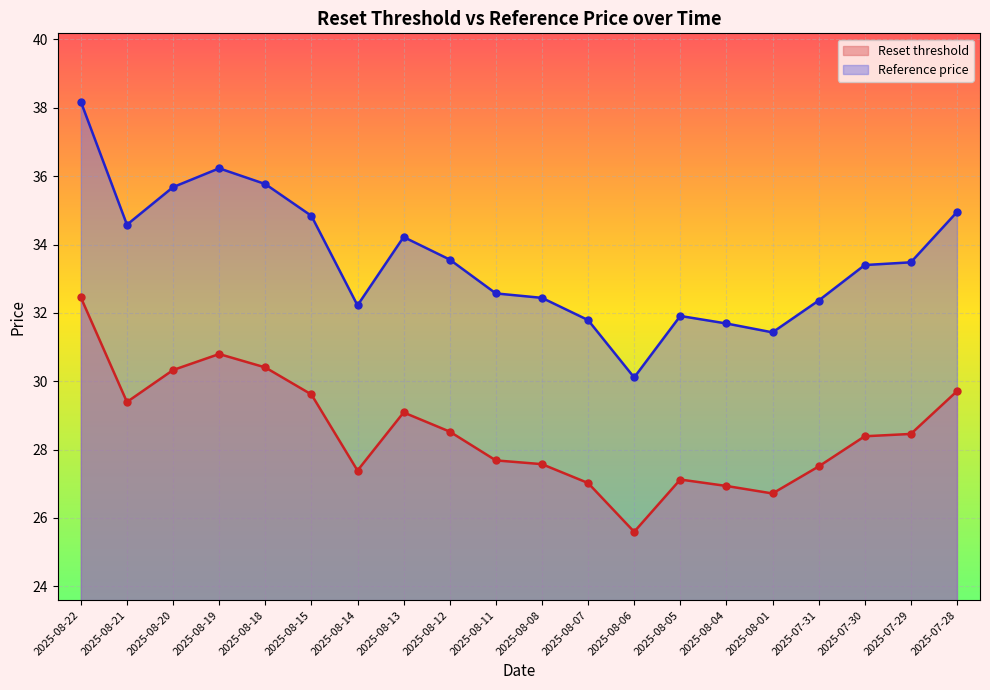

At how many categories does at least one series exceed 26?

20